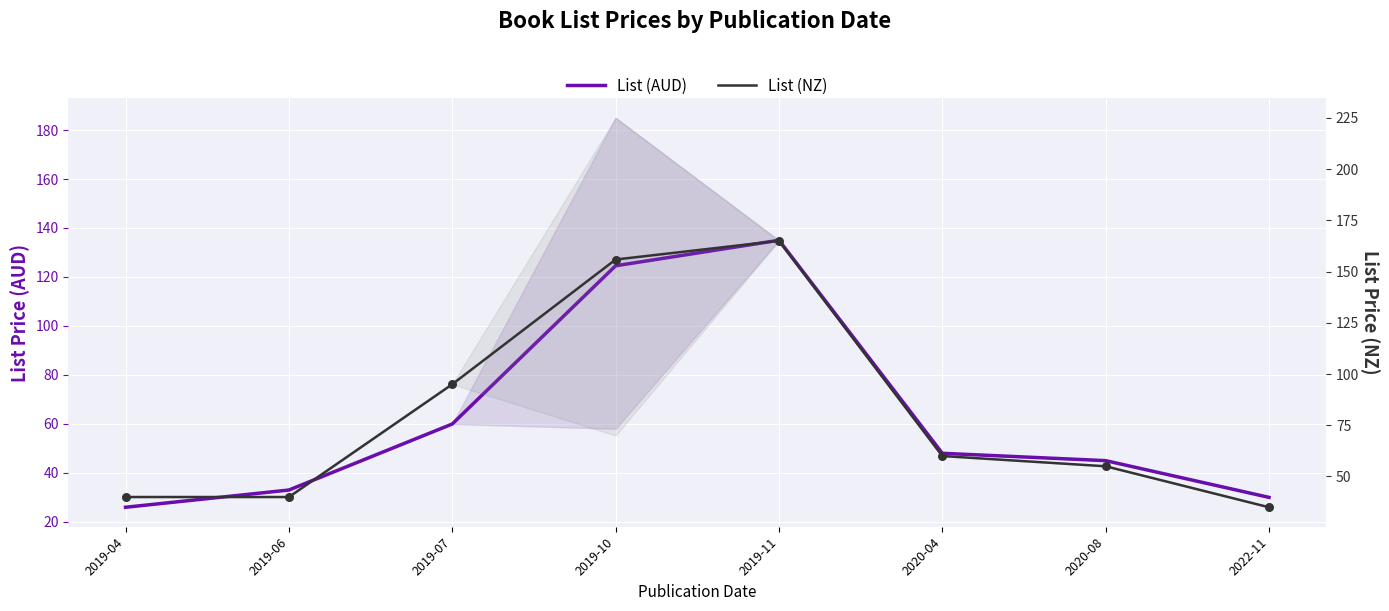

What are all the series names shown in the legend?

List (AUD), List (NZ)